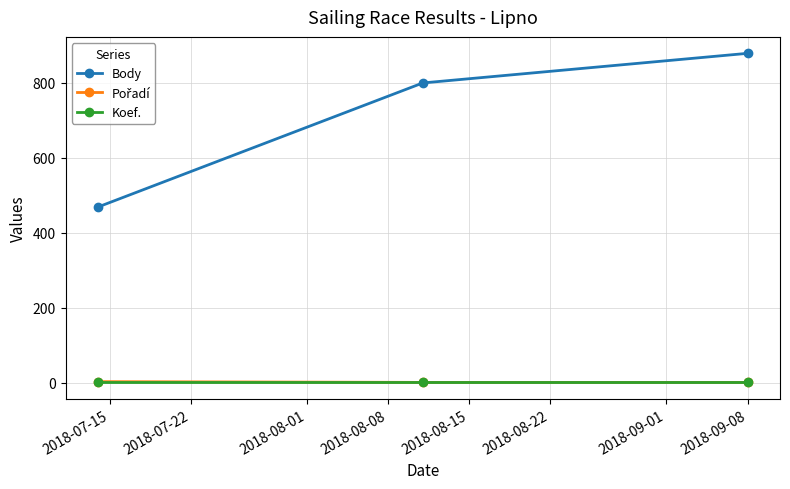

Which series has the widest spread of values?

Body